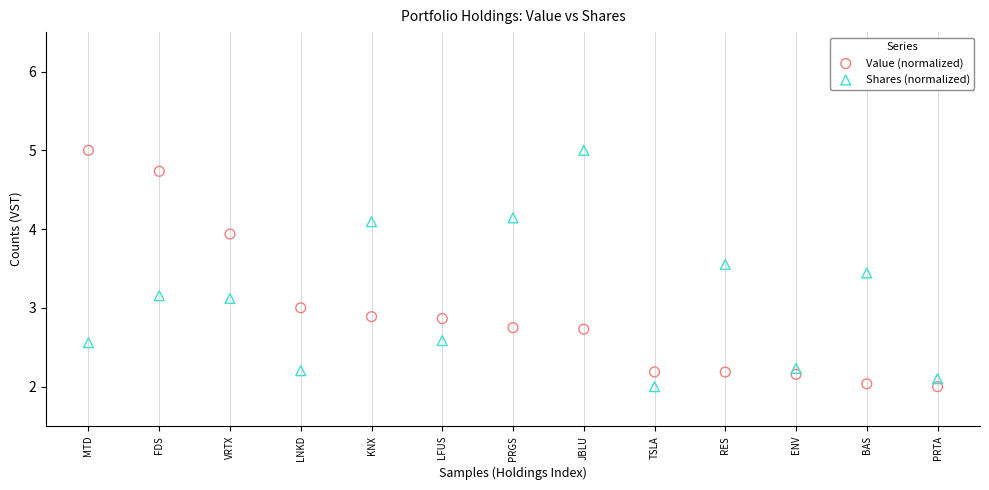

Across all data points, what is the range of Y values (max minus min)?

3.0